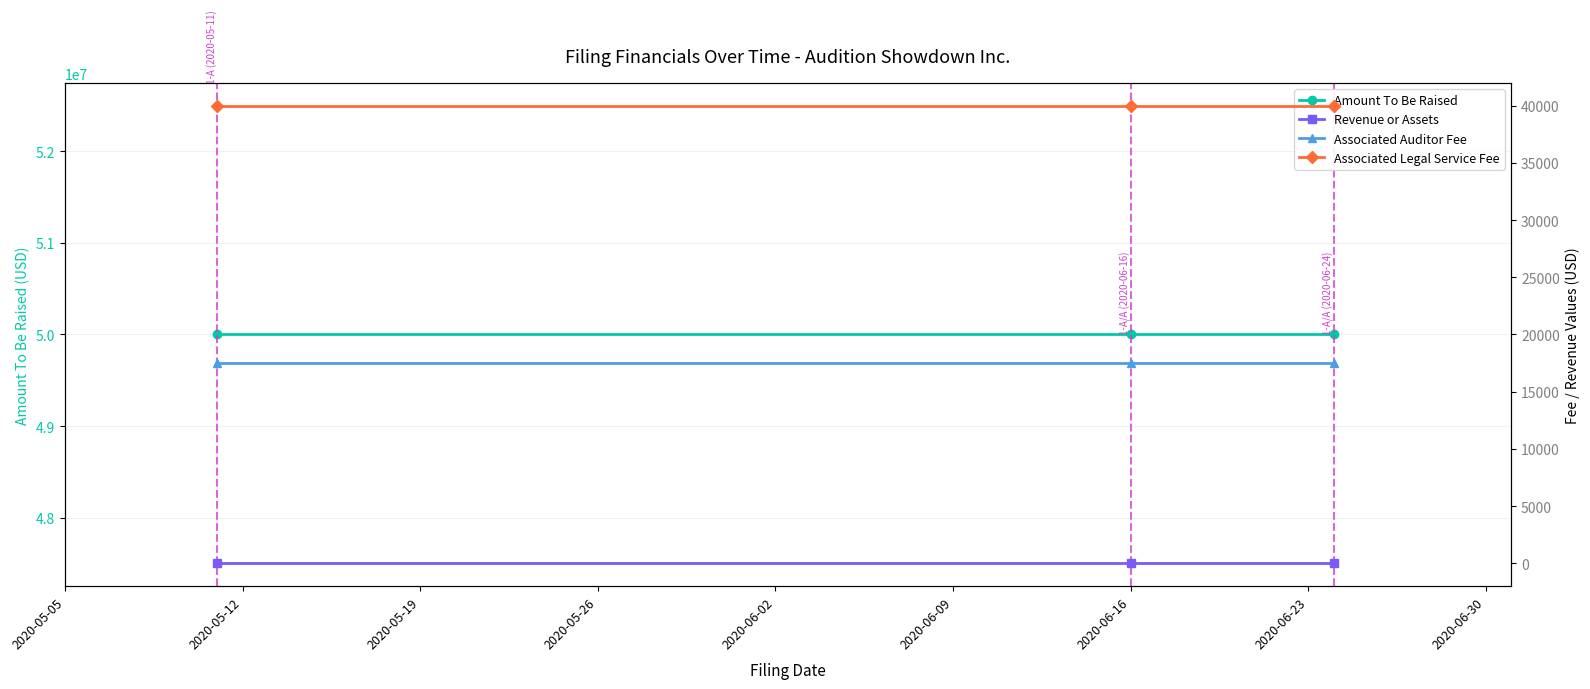

List the series in order of their peak value, highest first.

Amount To Be Raised, Associated Legal Service Fee, Associated Auditor Fee, Revenue or Assets